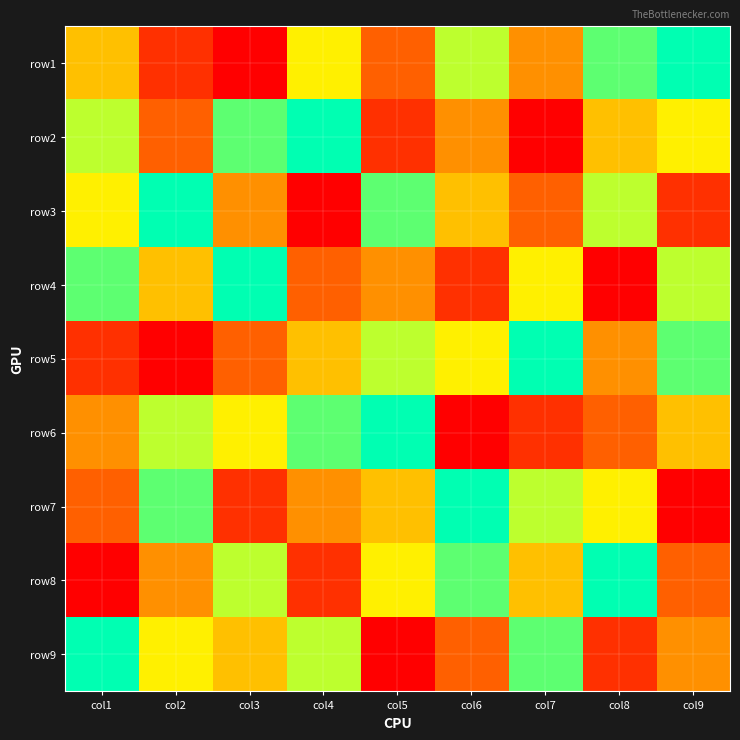

Reading right to left, transcribe all the data shown in this chart.

row1: col9=9	col8=8	col7=4	col6=7	col5=3	col4=6	col3=1	col2=2	col1=5
row2: col9=6	col8=5	col7=1	col6=4	col5=2	col4=9	col3=8	col2=3	col1=7
row3: col9=2	col8=7	col7=3	col6=5	col5=8	col4=1	col3=4	col2=9	col1=6
row4: col9=7	col8=1	col7=6	col6=2	col5=4	col4=3	col3=9	col2=5	col1=8
row5: col9=8	col8=4	col7=9	col6=6	col5=7	col4=5	col3=3	col2=1	col1=2
row6: col9=5	col8=3	col7=2	col6=1	col5=9	col4=8	col3=6	col2=7	col1=4
row7: col9=1	col8=6	col7=7	col6=9	col5=5	col4=4	col3=2	col2=8	col1=3
row8: col9=3	col8=9	col7=5	col6=8	col5=6	col4=2	col3=7	col2=4	col1=1
row9: col9=4	col8=2	col7=8	col6=3	col5=1	col4=7	col3=5	col2=6	col1=9